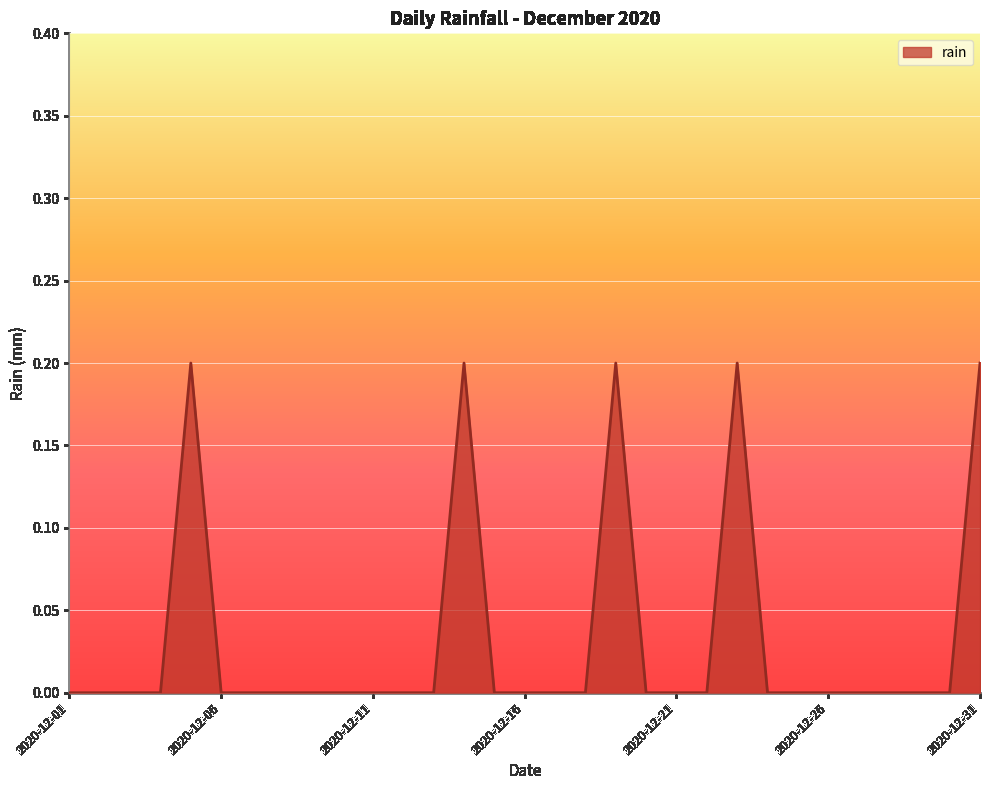

What is the difference between the second highest and second lowest values?

0.2